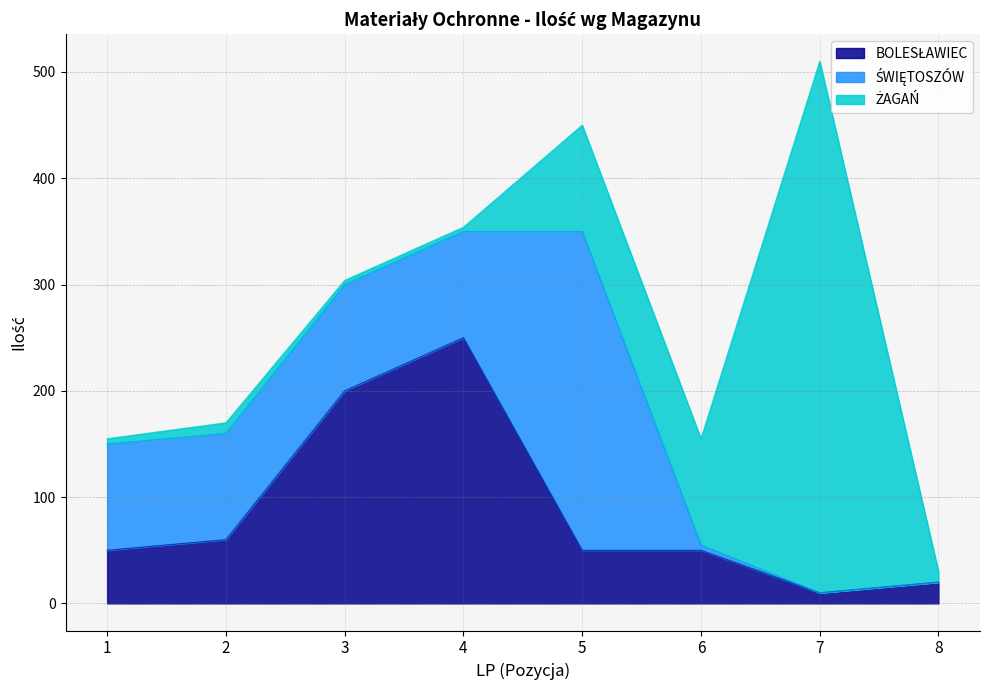

How many interior local peaks does the ŻAGAŃ series have?

2